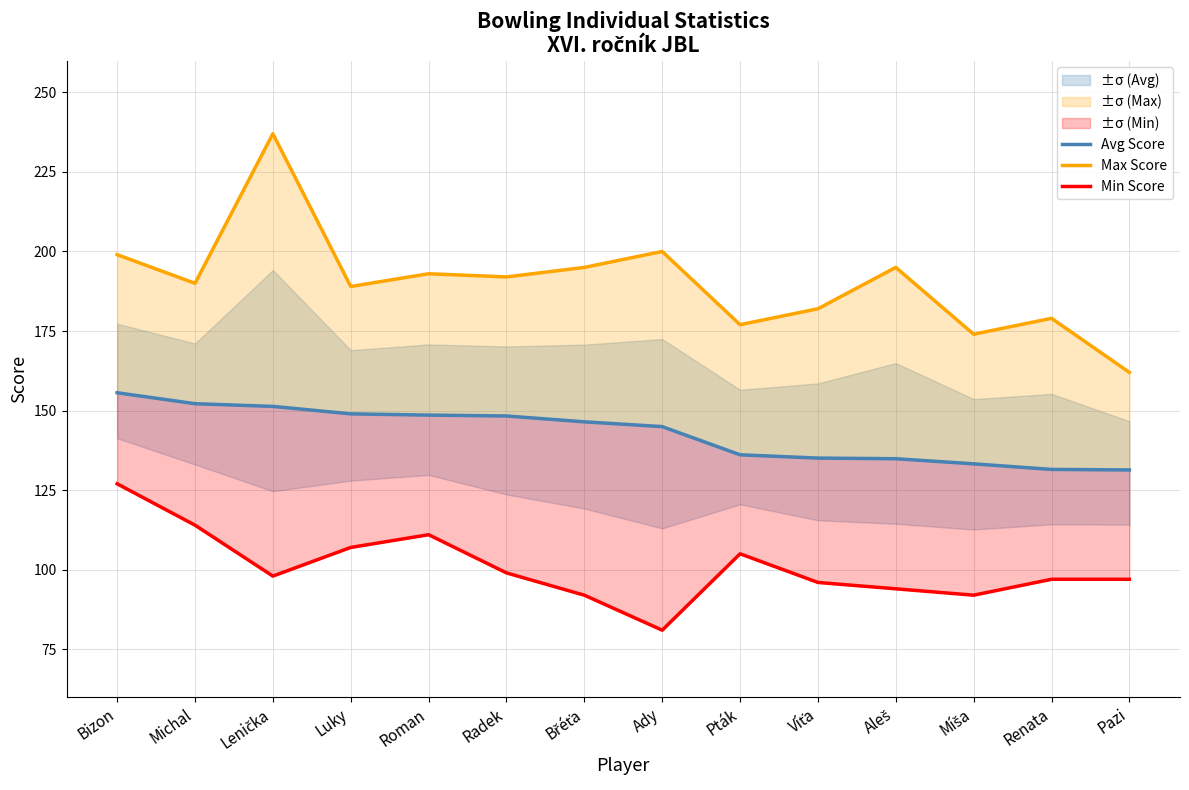

True or false: Avg Score has more than 0 points higher than both neighbors.

False